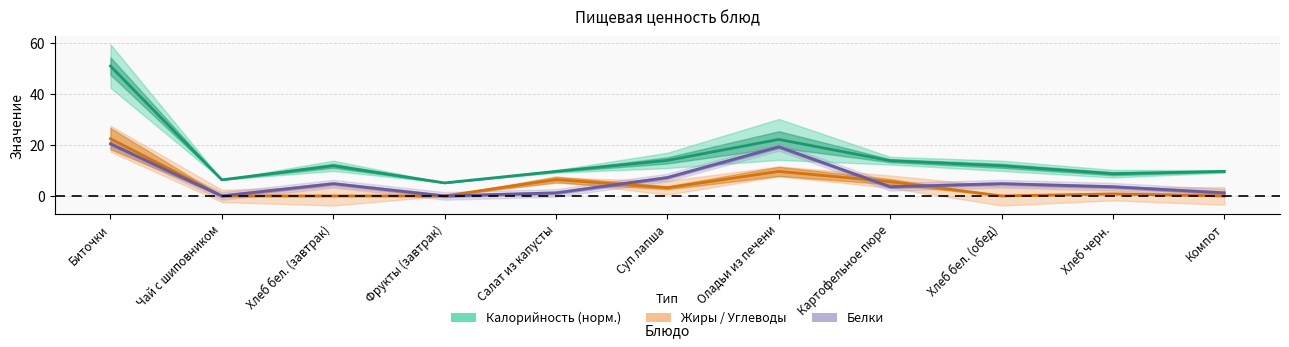

The Жиры/Углеводы series shows 9.6 at Оладьи из печени. True or false?

True